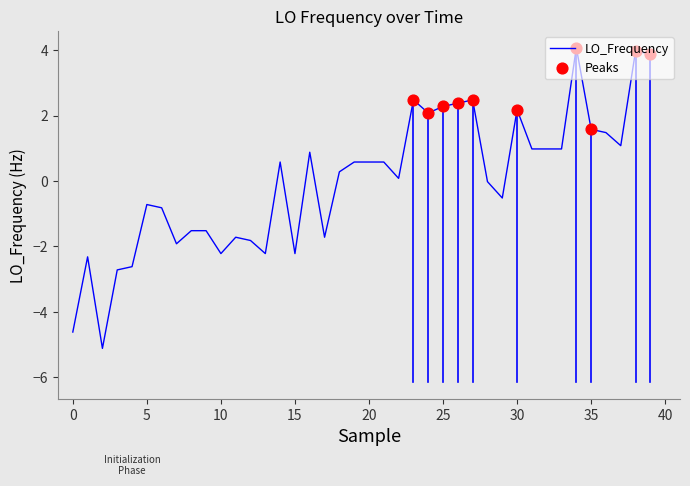

What is the greatest value displayed?

4.1